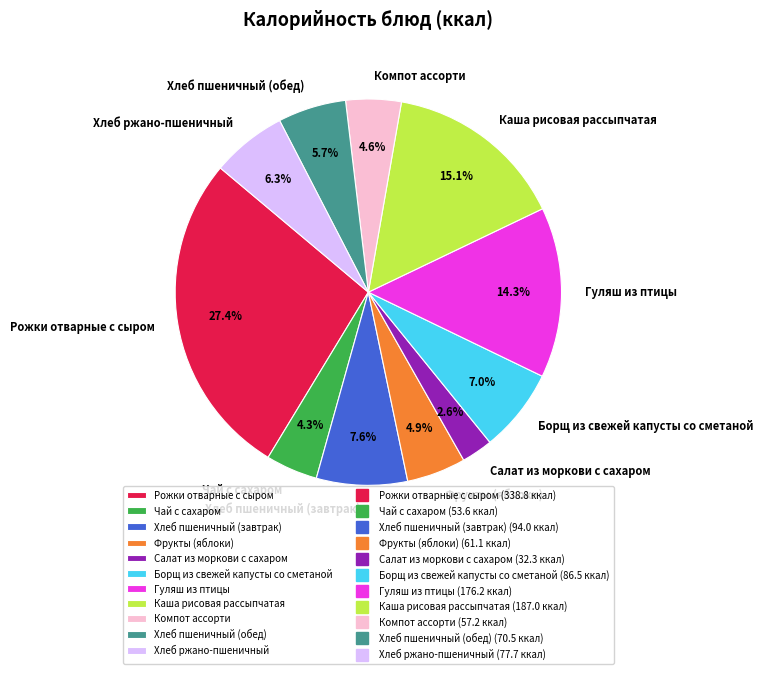

Count the number of slices in the pie.

11